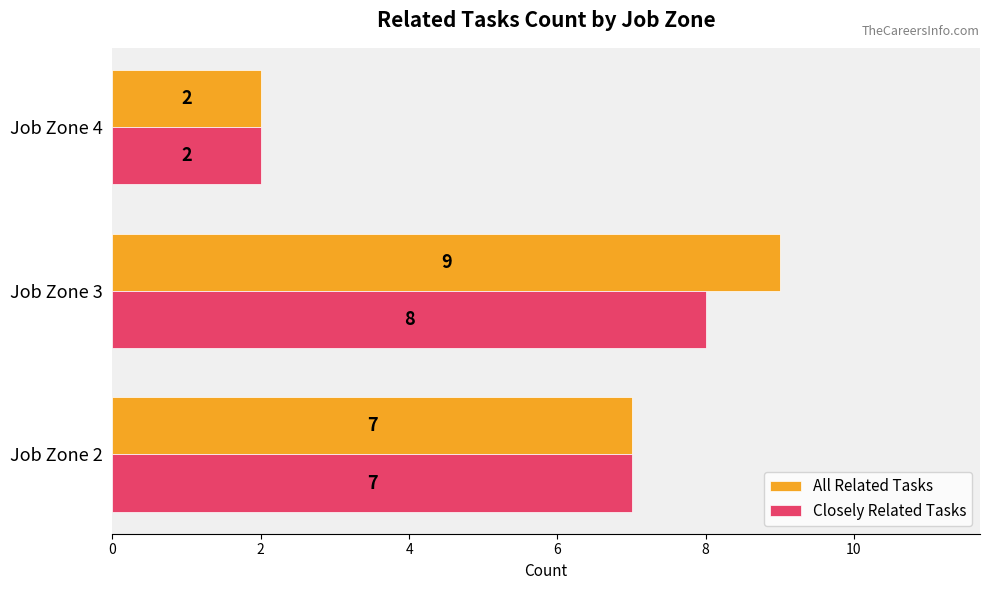

Rank the series by their average value, from lowest to highest.

Closely Related Tasks, All Related Tasks